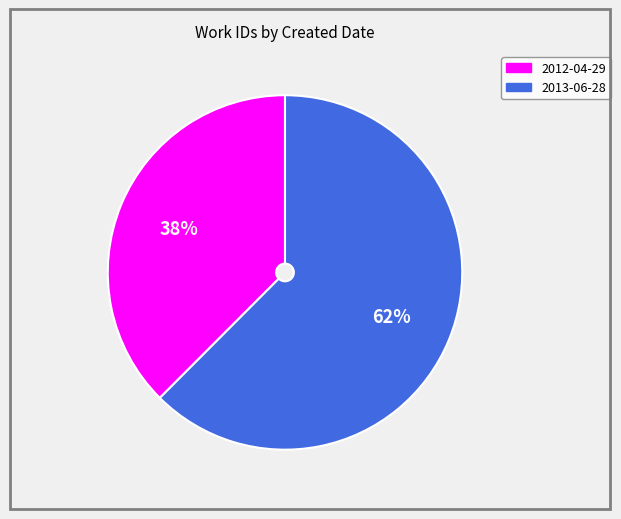

Approximately how many times larger is the value at 2012-04-29 compared to 2013-06-28?

0.6